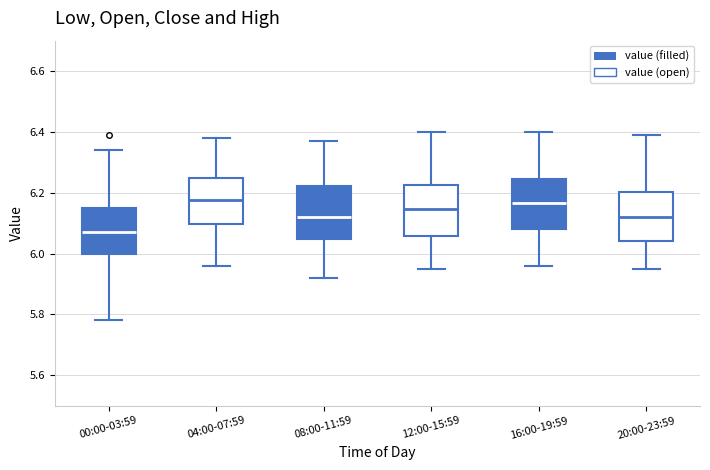

Reading left to right, read every box against the y-axis: the position of its median line, the range the box covers, and the ends of its whiskers. The values are not printed on the chart, so give them approximately, as read against the axis.

00:00-03:59: median 6.08, box 6.00 to 6.16, whiskers 5.78 to 6.34
04:00-07:59: median 6.18, box 6.10 to 6.26, whiskers 5.96 to 6.38
08:00-11:59: median 6.12, box 6.04 to 6.22, whiskers 5.92 to 6.38
12:00-15:59: median 6.14, box 6.06 to 6.22, whiskers 5.96 to 6.40
16:00-19:59: median 6.16, box 6.08 to 6.24, whiskers 5.96 to 6.40
20:00-23:59: median 6.12, box 6.04 to 6.20, whiskers 5.96 to 6.40